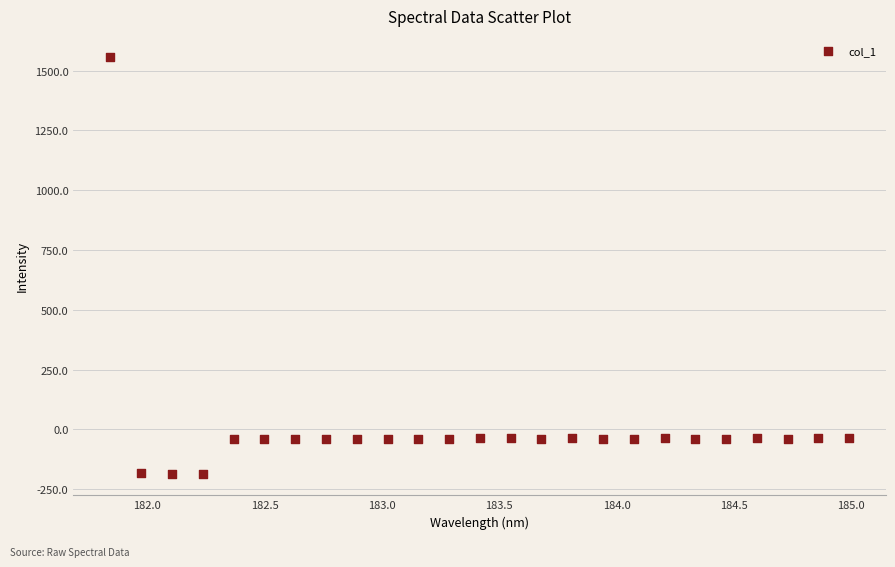

What is the range of X values (max minus min)?

3.1